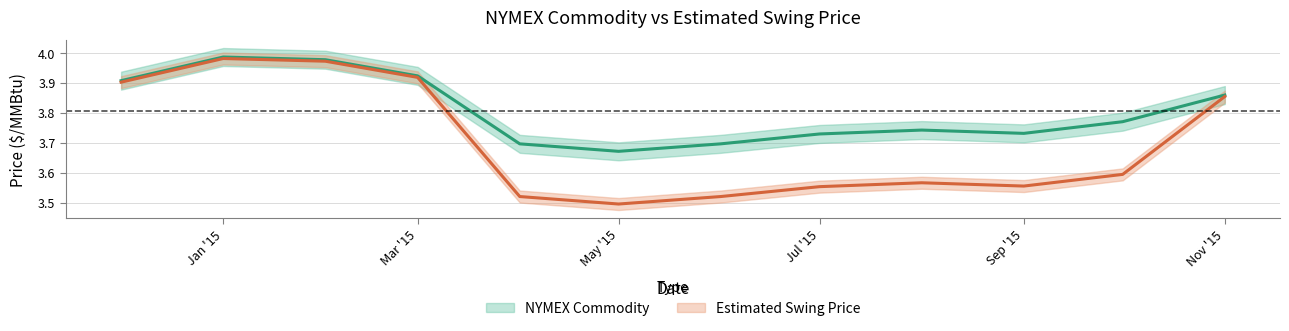

What is the label of the 3rd point from the left?

2015-02-01